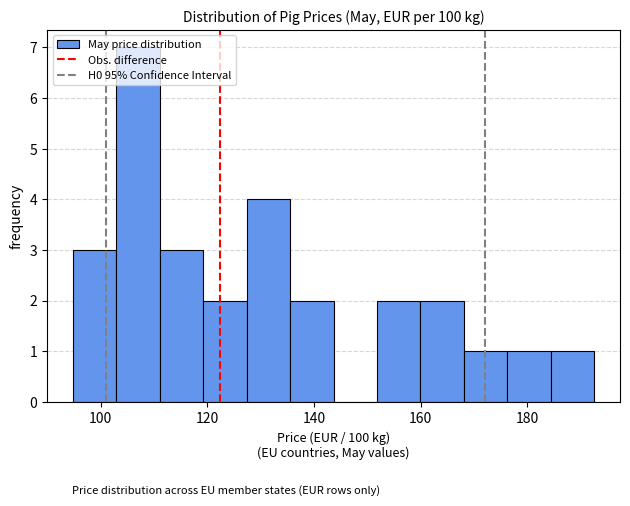

Reading left to right, transcribe this chart: for each bar, give the range it covers on the x-axis and its height. Neither the bar edges nor the heights are printed on the chart, so give them approximately, as read against the axes.

94 to 102: 3
102 to 112: 7
112 to 120: 3
120 to 128: 2
128 to 136: 4
136 to 144: 2
144 to 152: 0
152 to 160: 2
160 to 168: 2
168 to 176: 1
176 to 184: 1
184 to 192: 1